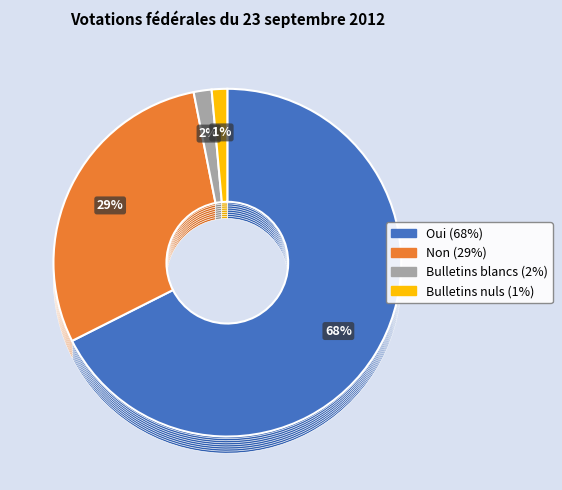

To the nearest percent, what portion does Oui represent?

68%